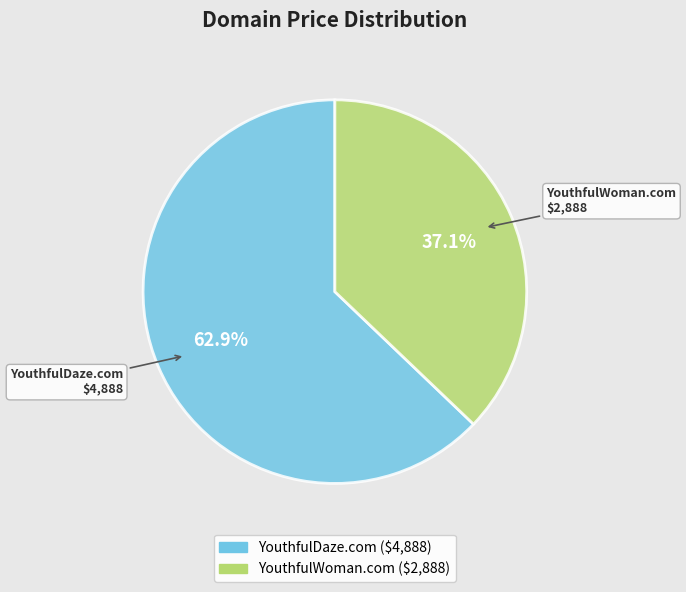

What is the ratio of the value at YouthfulWoman.com to the value at YouthfulDaze.com?

0.6